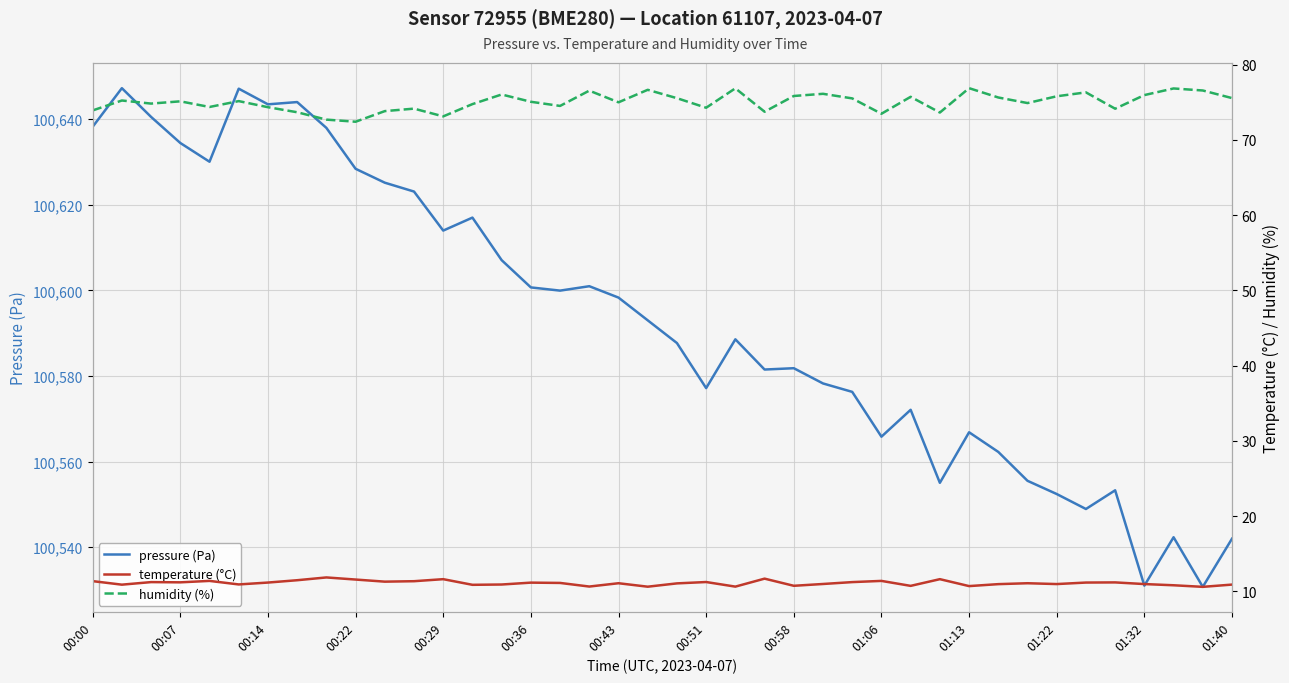

At which label does pressure (Pa) first exceed 100593?

00:00